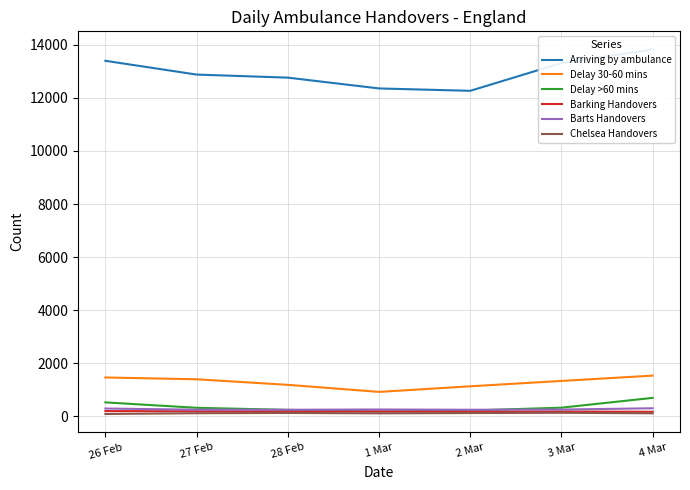

Which category has the highest value in the Arriving by ambulance series?

4 Mar